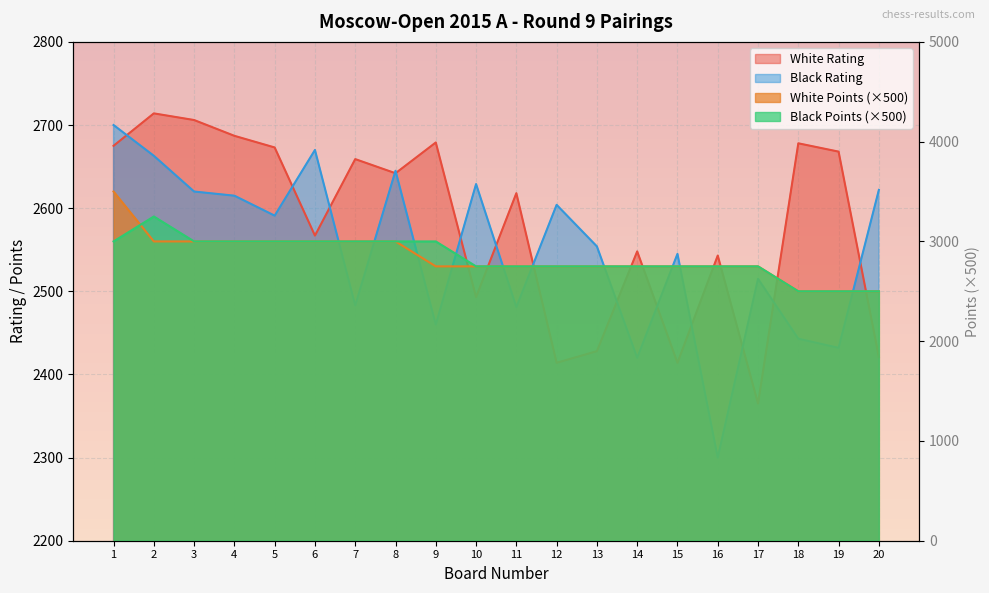

What is the sum of all White Points values?

56750